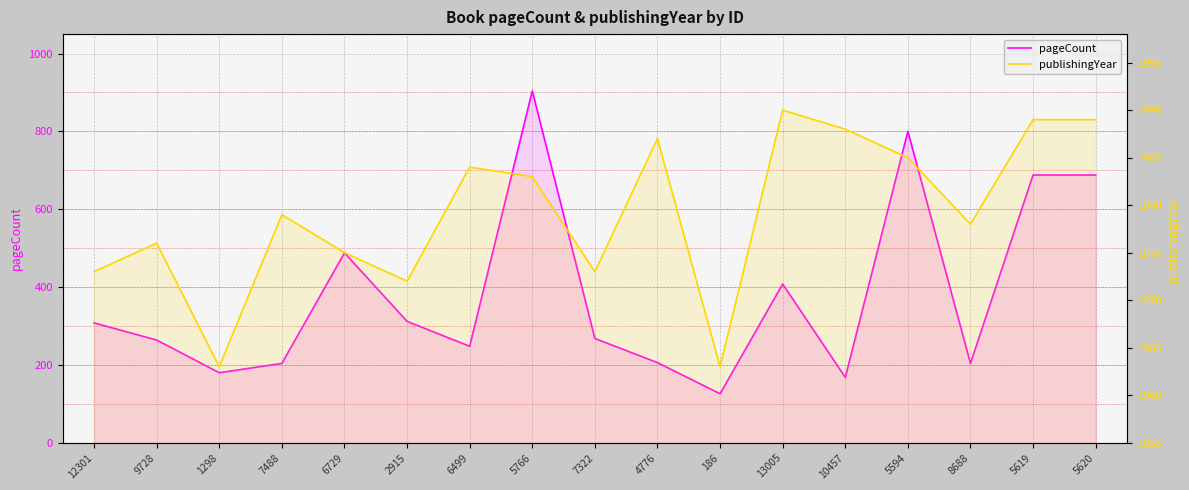

How many interior local peaks does the pageCount series have?

4